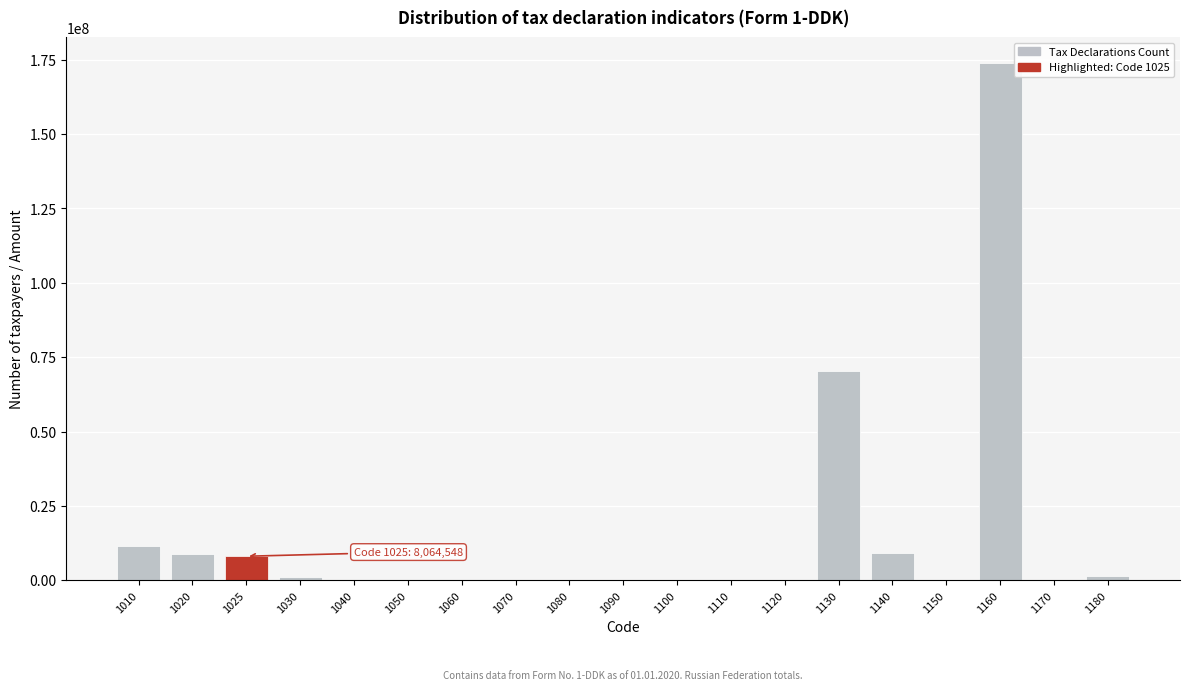

The value at 1160 is 173855489. True or false?

True